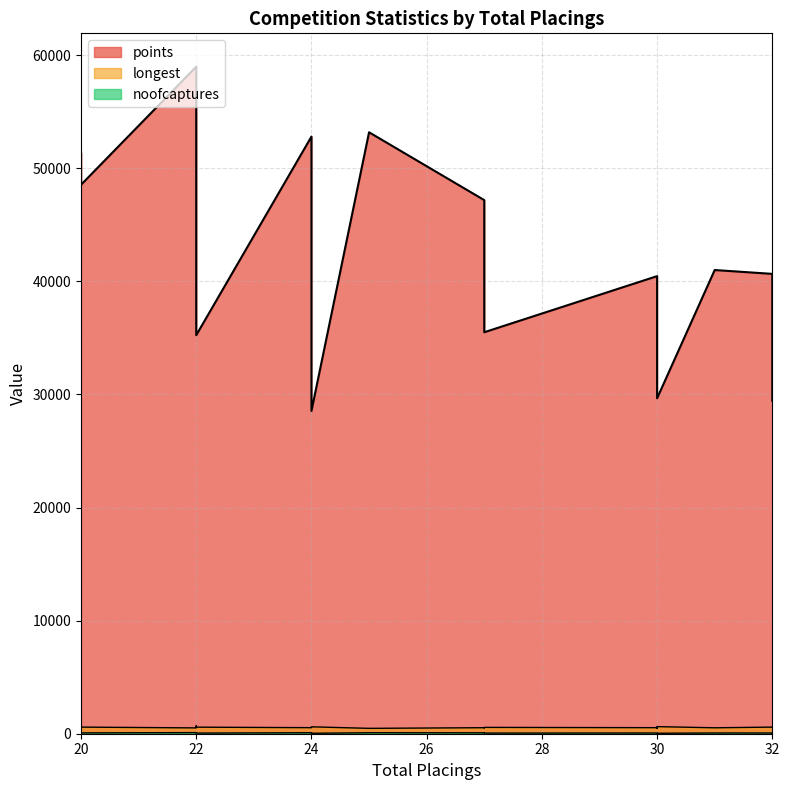

What are all the series names shown in the legend?

points, noofcaptures, longest